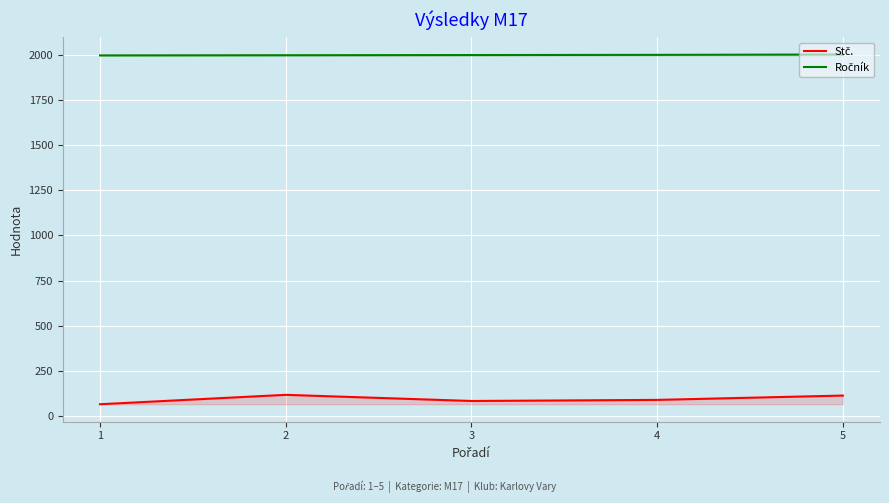

What is the sum of the Stč. values at 5 and 2?

232